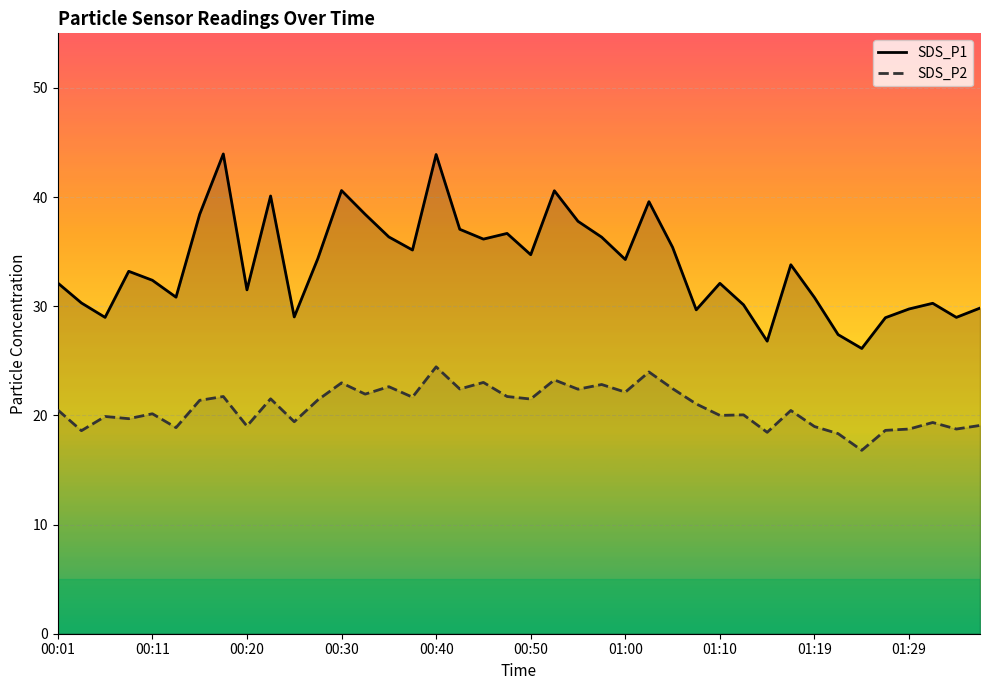

What is the difference between the maximum and minimum values in the SDS_P2 series?

7.6